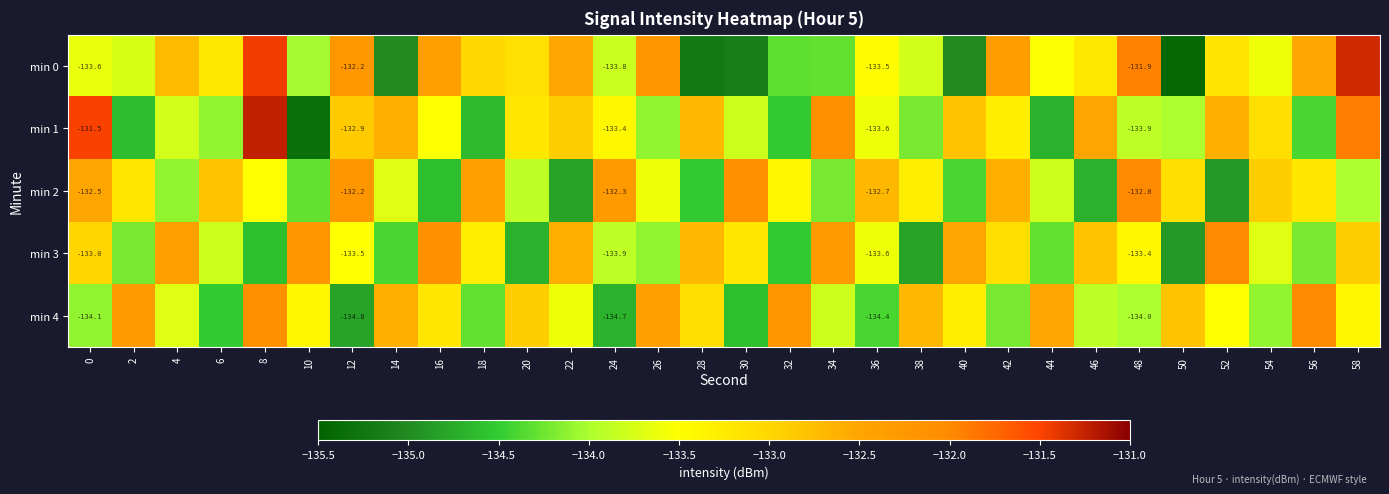

How many data points in min 2 are above -133?

10